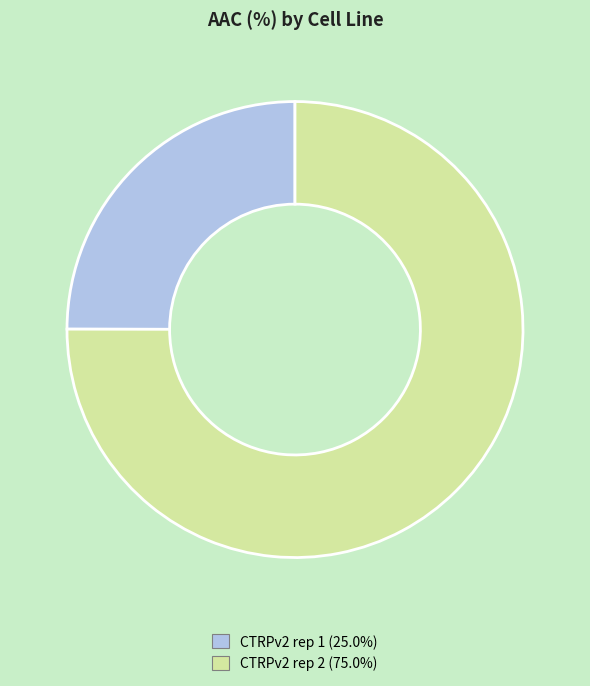

Which slice represents more than half of the pie?

CTRPv2 rep 2